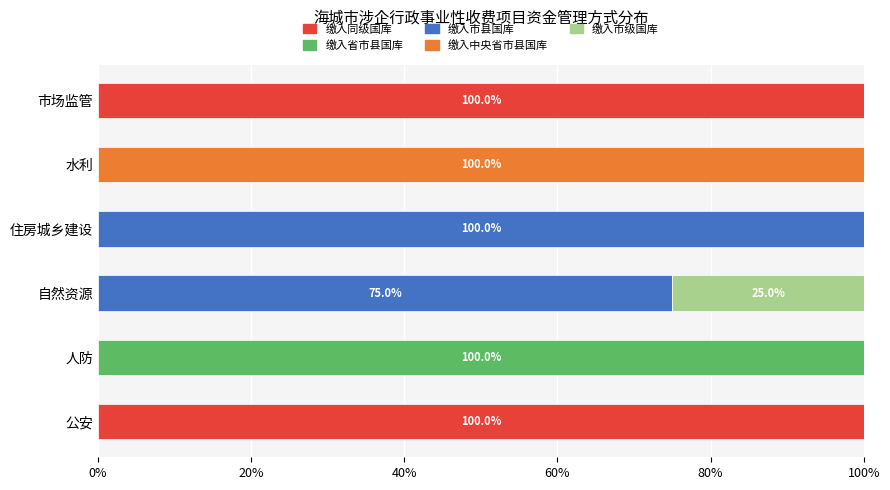

What is the sum of all 缴入同级国库 values?

200